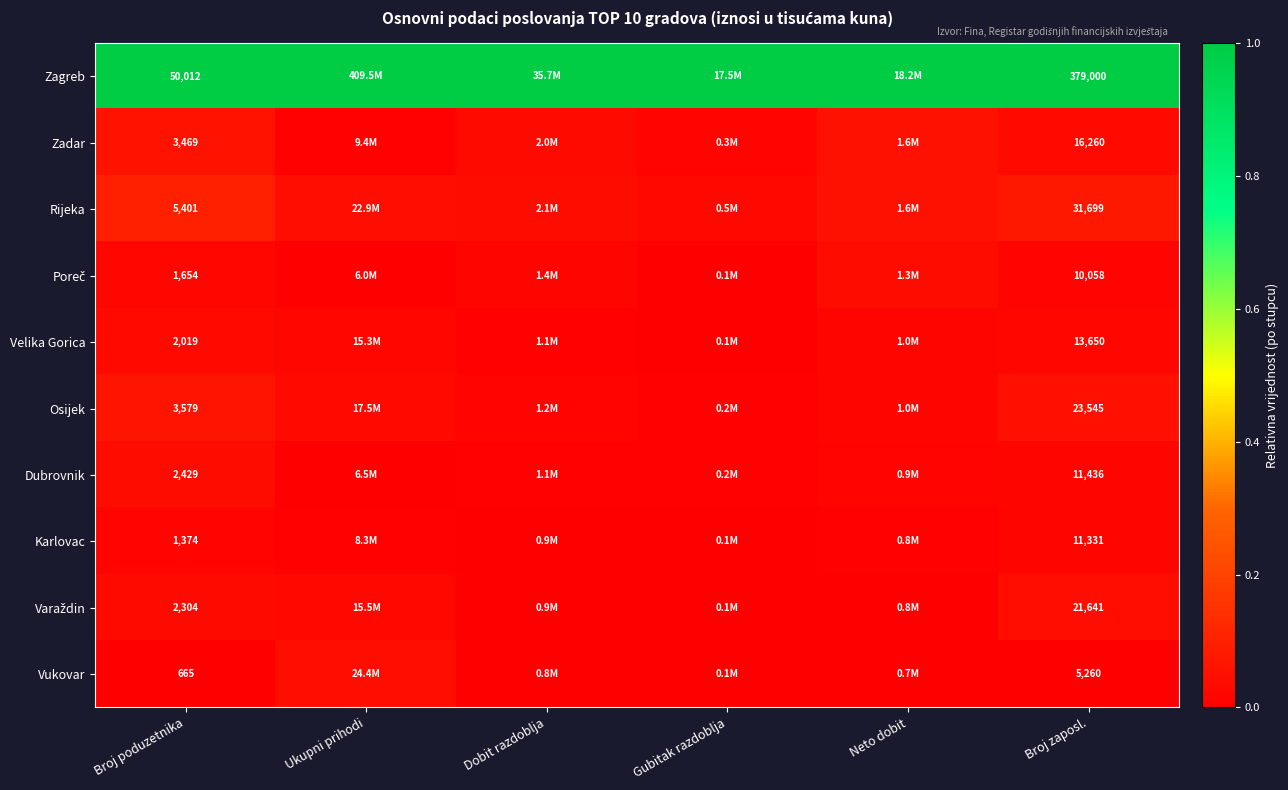

Is the value of Poreč at Broj zaposl. greater than the value of Dubrovnik at Gubitak razdoblja?

Yes